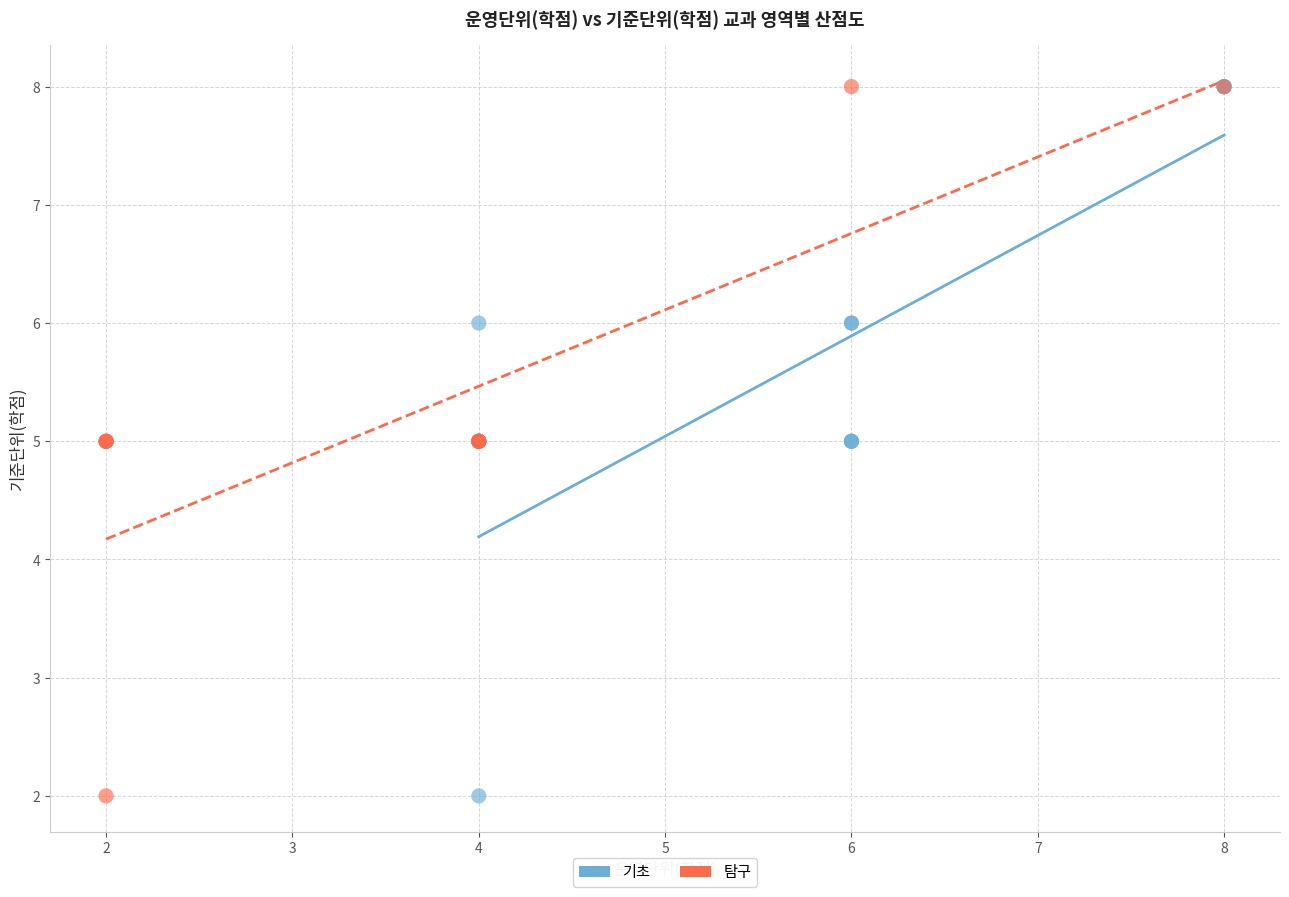

What are all the series names shown in the legend?

기초, 탐구